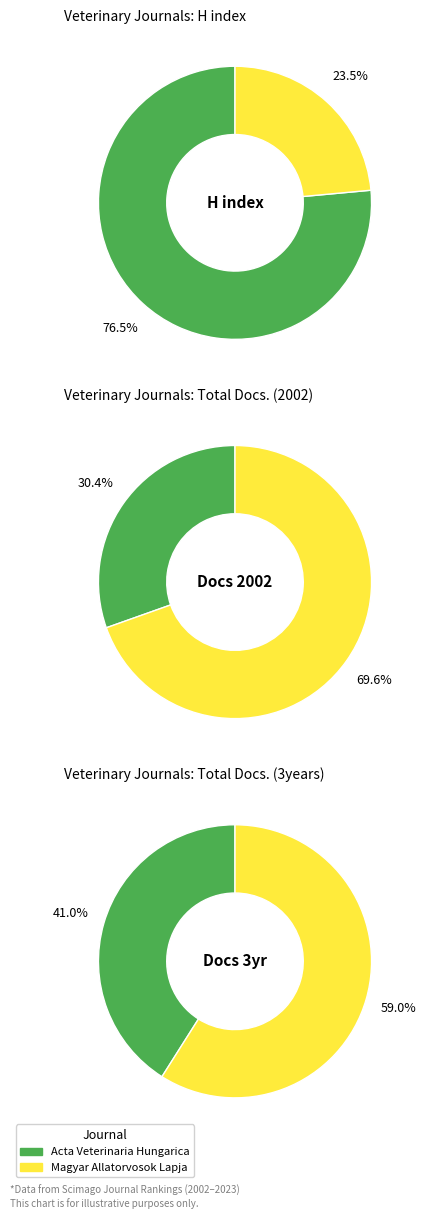

The Magyar Allatorvosok Lapja slice represents 24% of the pie. True or false?

True